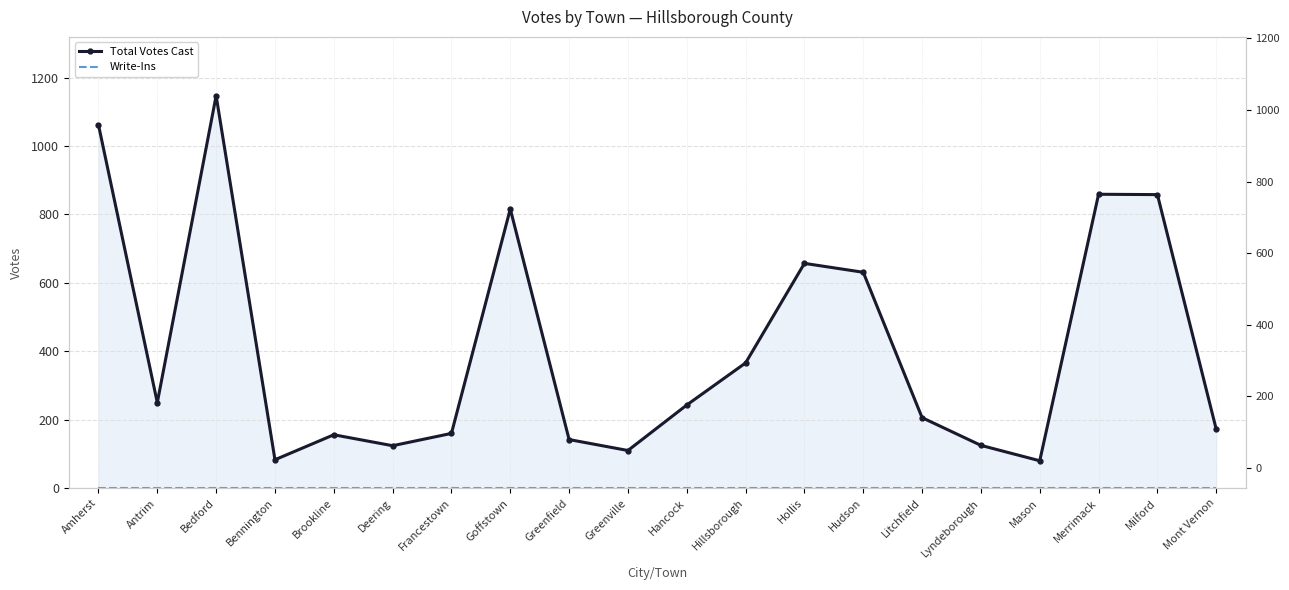

How many lines are shown in the chart?

2